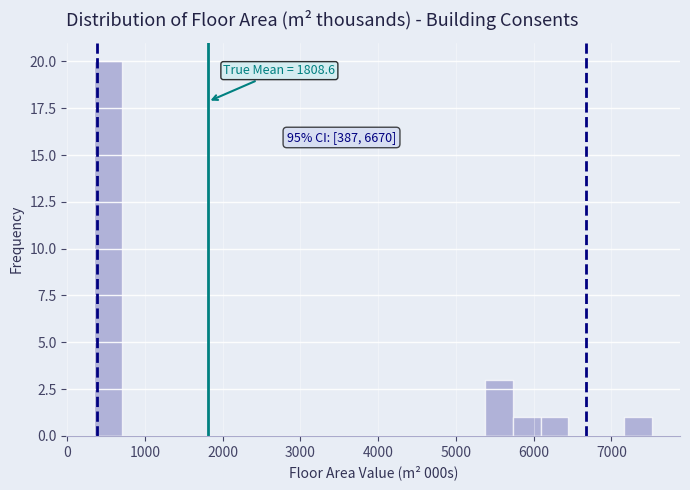

Read against the x-axis, roughly where is the centre of the tallest bar?

500